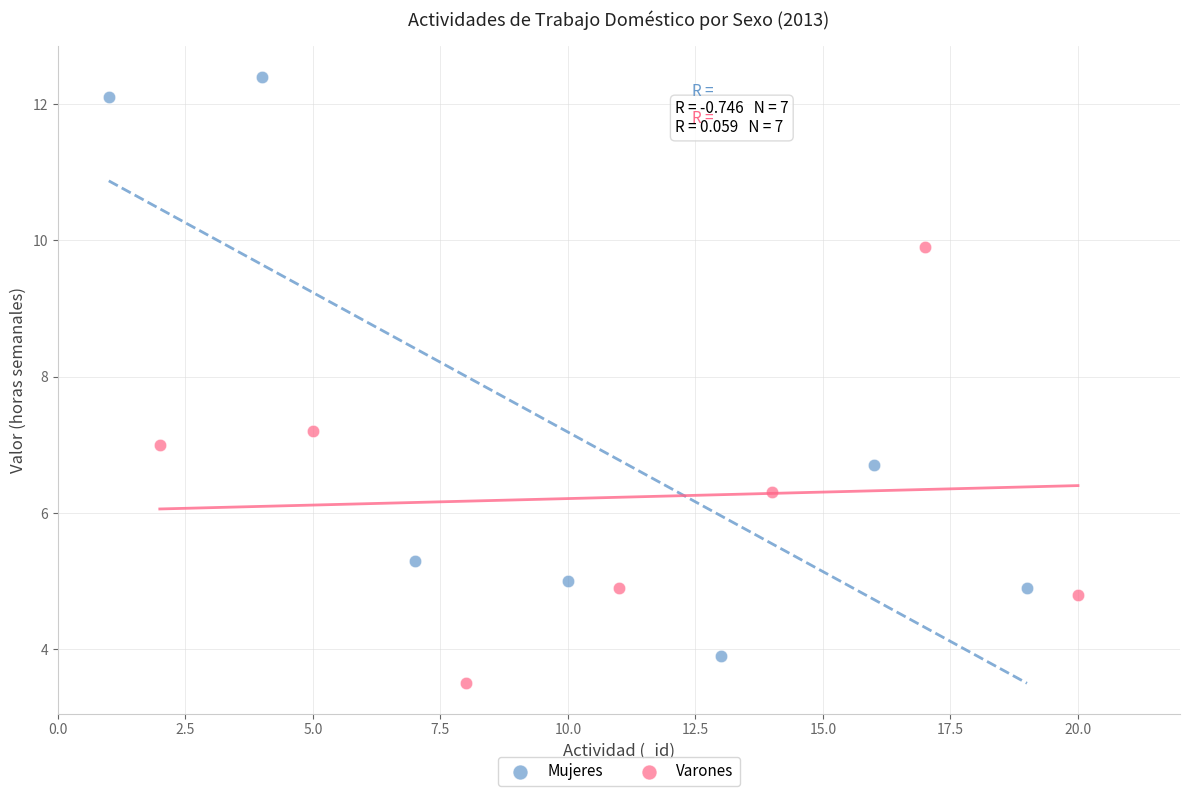

What are all the series names shown in the legend?

Mujeres, Varones